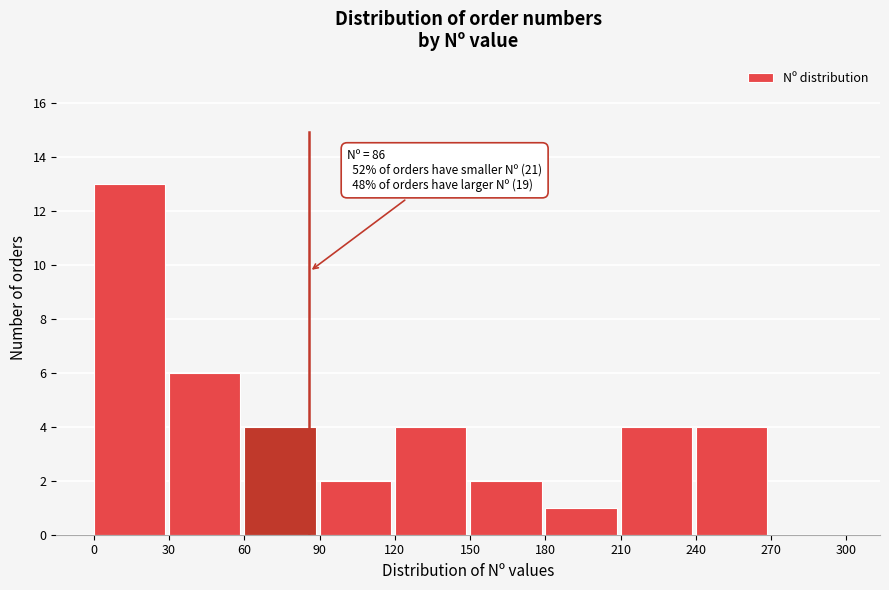

Which range on the x-axis has the tallest bar?

0 to 30